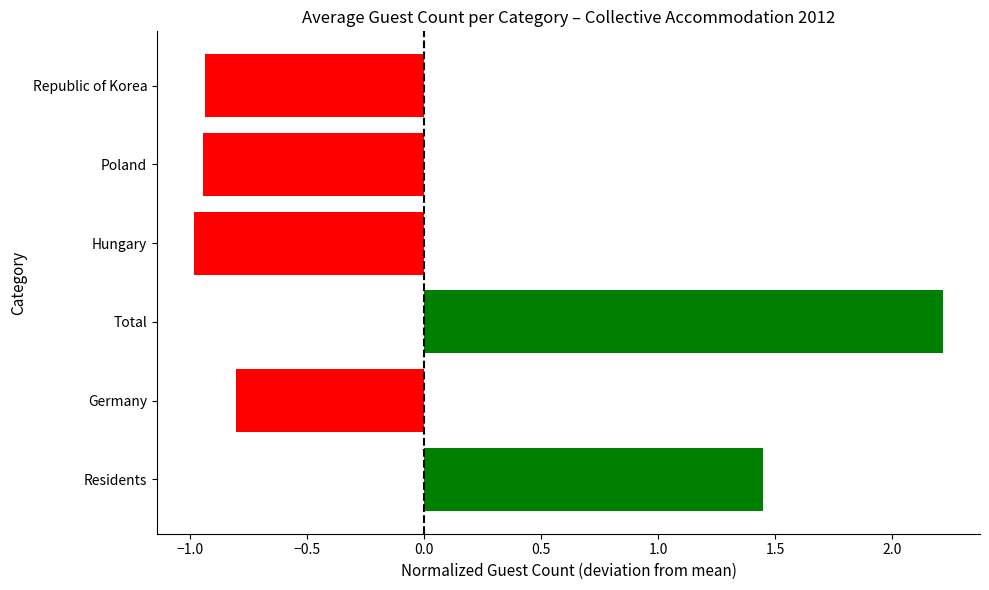

The chart shows a value of 2.0 at Residents. True or false?

False